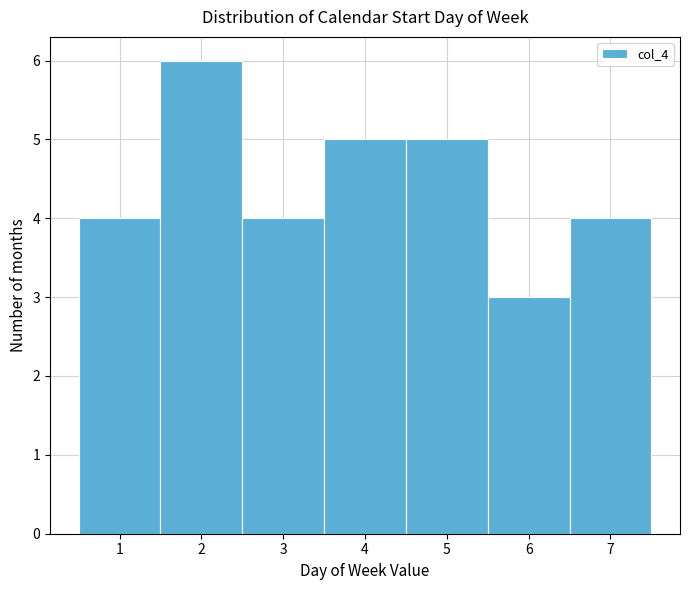

How tall is the bar that spans 2.5 to 3.5 on the x-axis? The values are not printed on the chart, so give them approximately, as read against the axis.

4